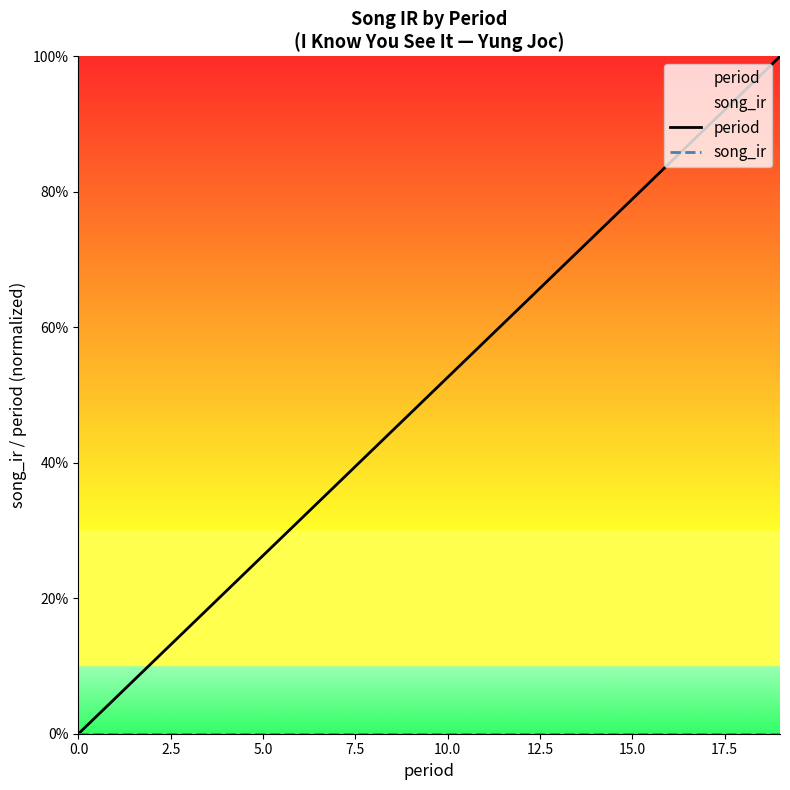

List the series in order of their overall mean, highest first.

period, song_ir